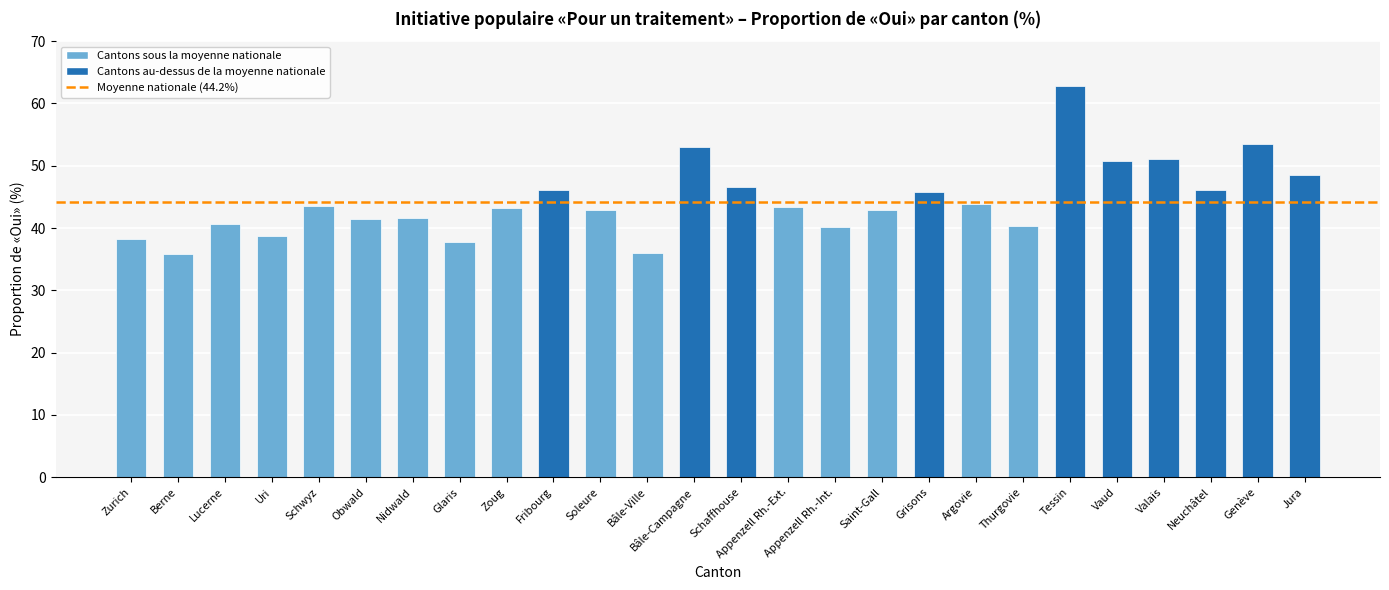

What is the ratio of the value at Nidwald to the value at Neuchâtel?

0.9